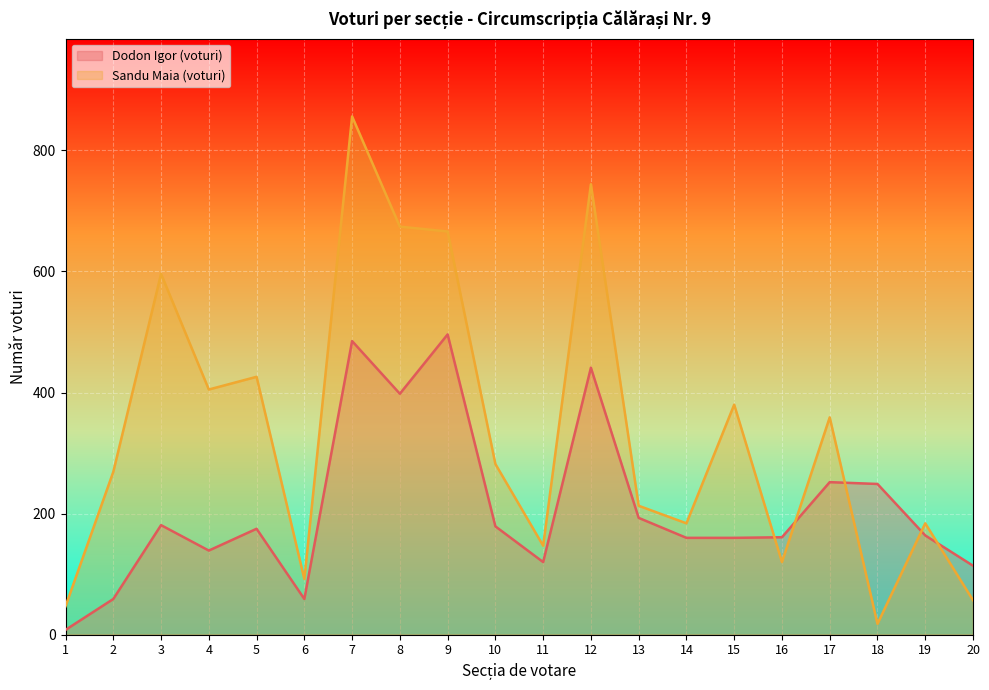

What is the average value of the Sandu Maia (voturi) series?

336